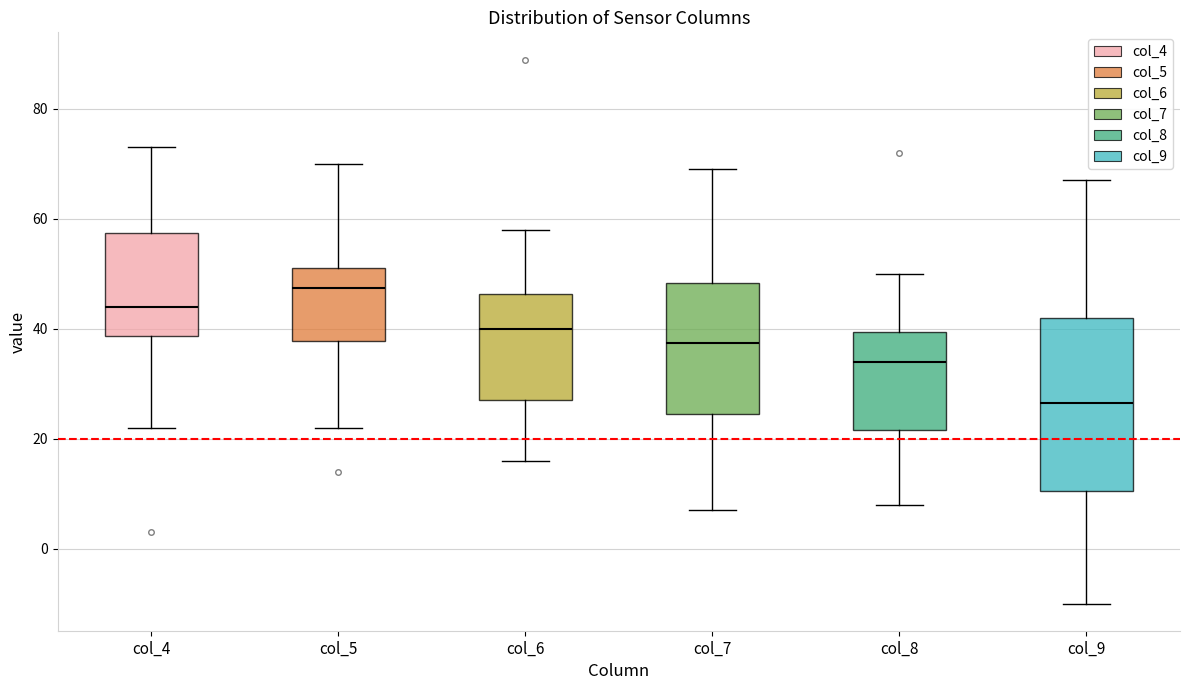

Reading left to right, read every box against the y-axis: the position of its median line, the range the box covers, and the ends of its whiskers. The values are not printed on the chart, so give them approximately, as read against the axis.

col_4: median 44, box 38 to 58, whiskers 22 to 74
col_5: median 48, box 38 to 52, whiskers 22 to 70
col_6: median 40, box 28 to 46, whiskers 16 to 58
col_7: median 38, box 24 to 48, whiskers 8 to 70
col_8: median 34, box 22 to 40, whiskers 8 to 50
col_9: median 26, box 10 to 42, whiskers -10 to 68